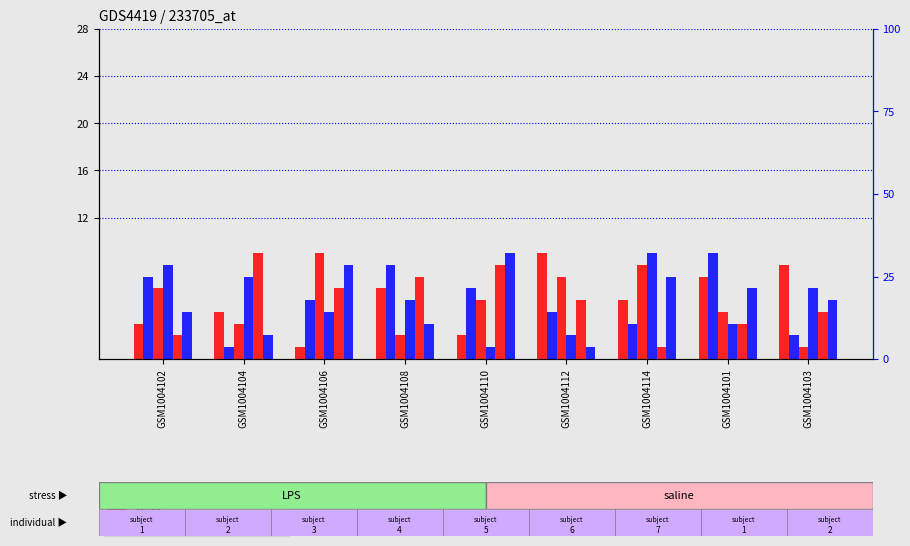

The col_6 series shows 6 at GSM1004106. True or false?

False